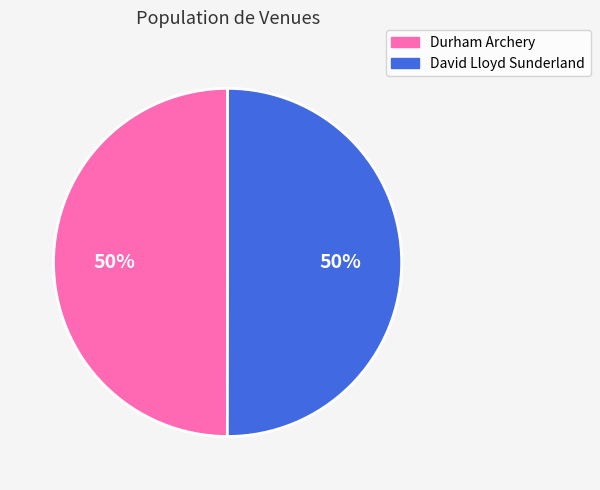

To the nearest percent, what is the combined percentage of David Lloyd Sunderland and Durham Archery?

100%